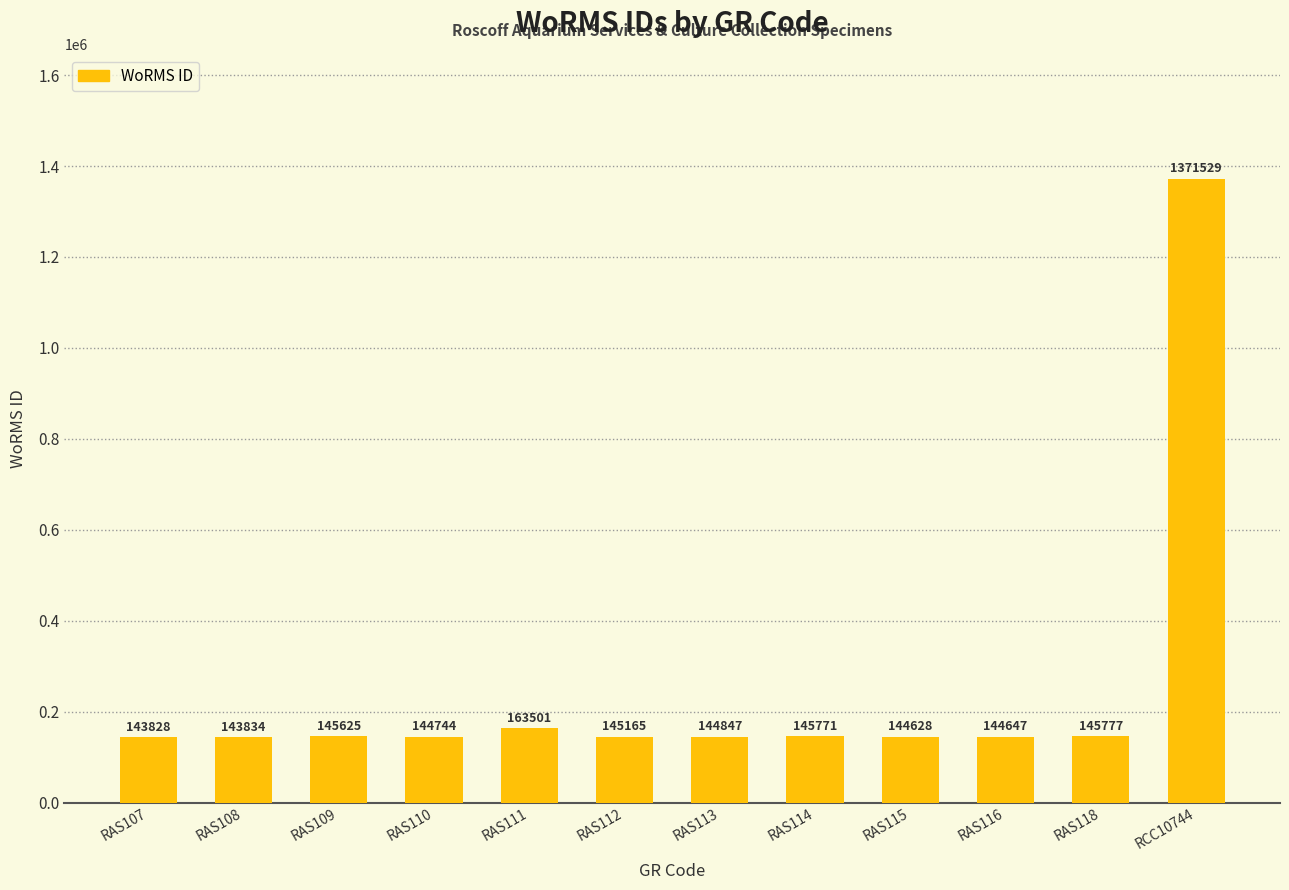

Rank the categories by value from highest to lowest.

RCC10744, RAS111, RAS118, RAS114, RAS109, RAS112, RAS113, RAS110, RAS116, RAS115, RAS108, RAS107